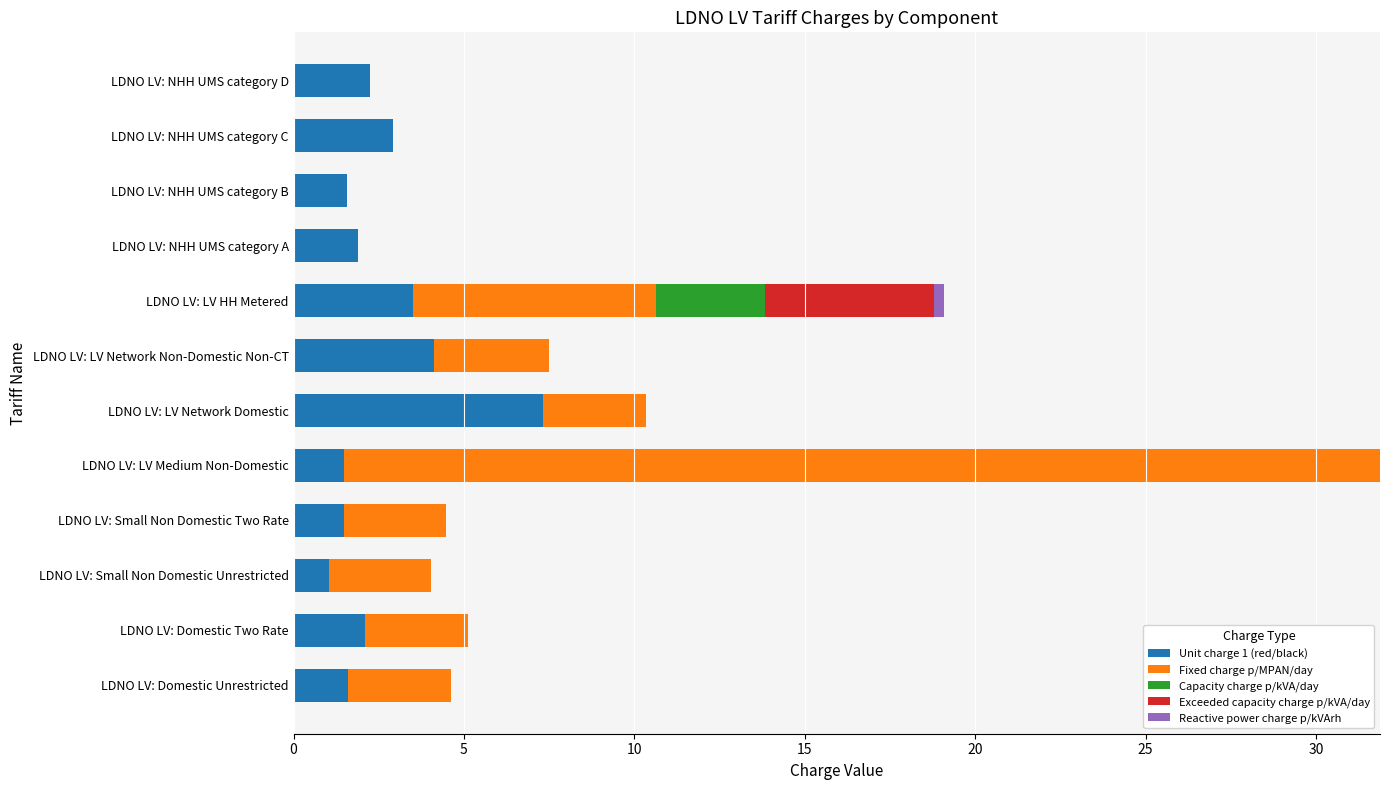

At which category is the sum across all series the highest?

LDNO LV: LV Medium Non-Domestic